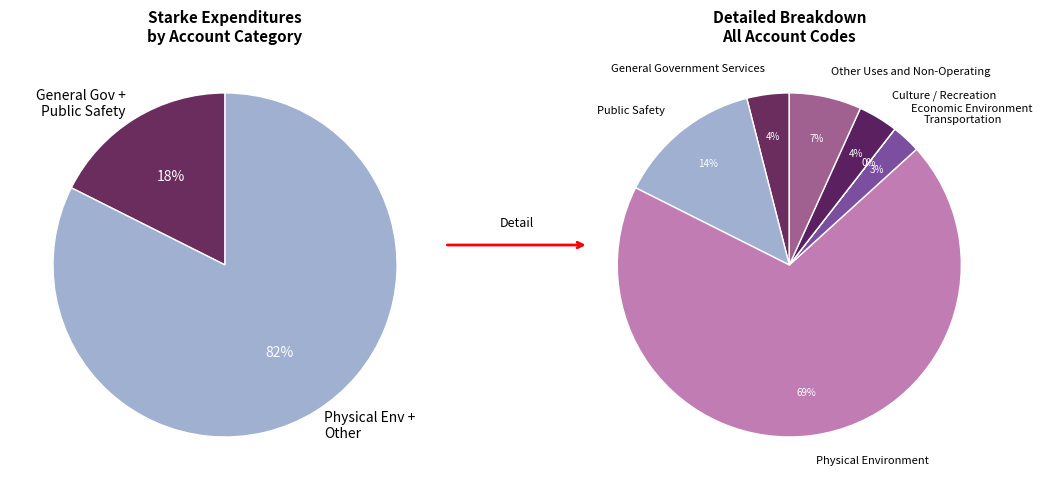

The Culture / Recreation slice represents 11% of the pie. True or false?

False